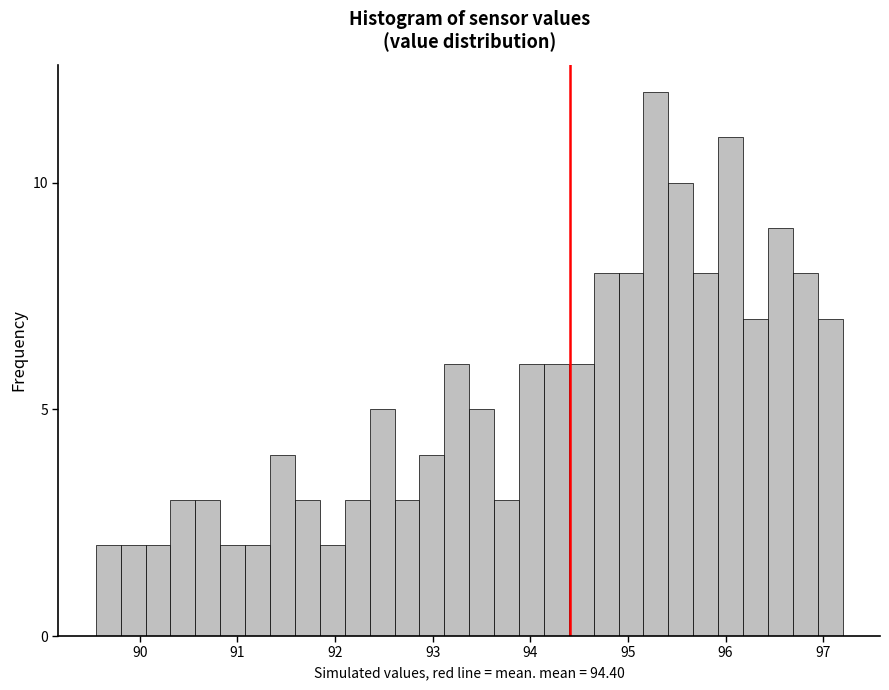

Read against the x-axis, roughly where is the centre of the tallest bar?

95.3